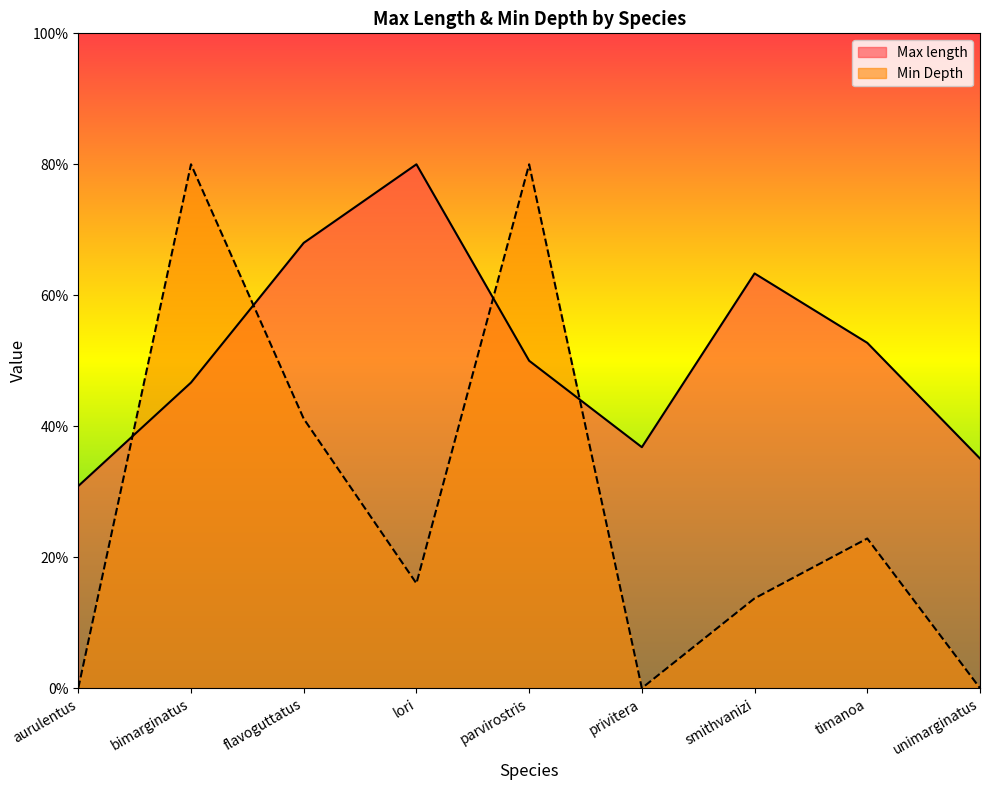

Which series has the largest total across all categories?

Max length